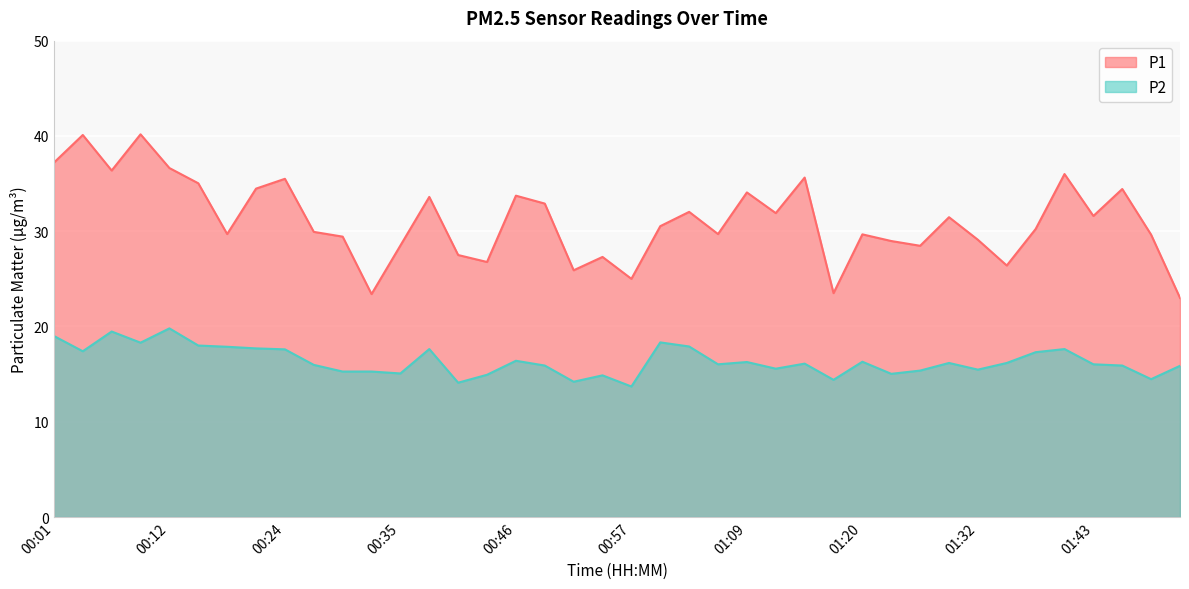

At which category does the chart reach its minimum across all series?

00:57